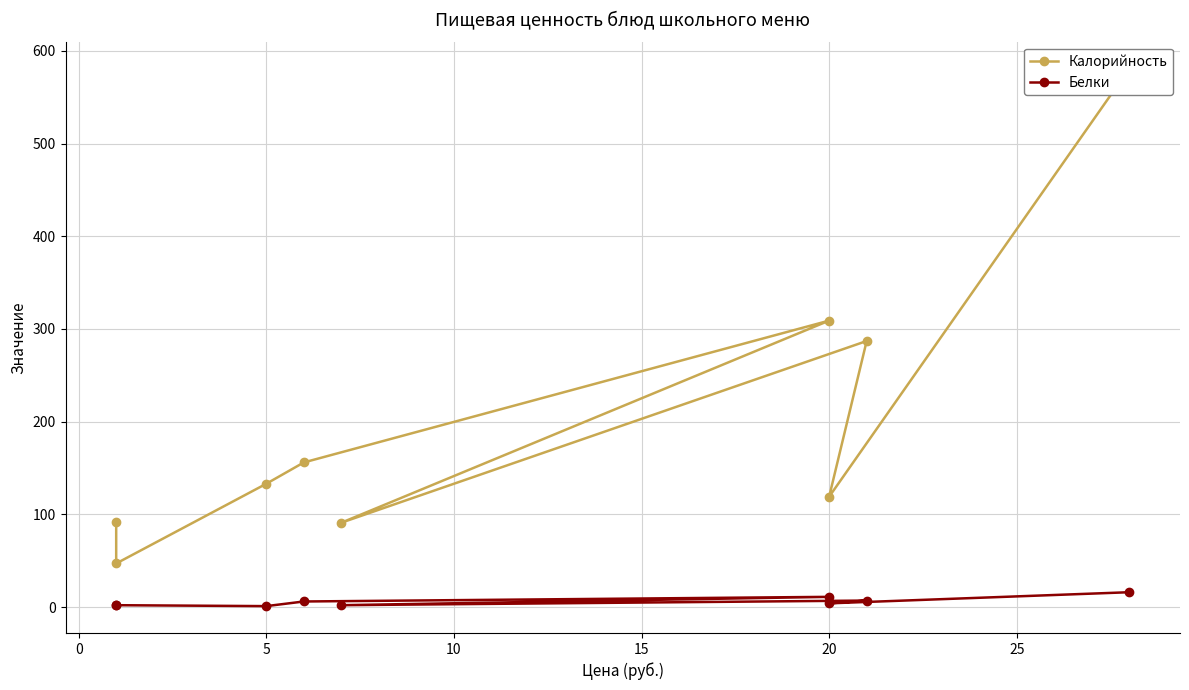

Reading left to right, list all the values displayed in this chart.

Калорийность: 581	119	287	91	309	156	133	47	92
Белки: 16	4	7	2	11	6	1	2	2